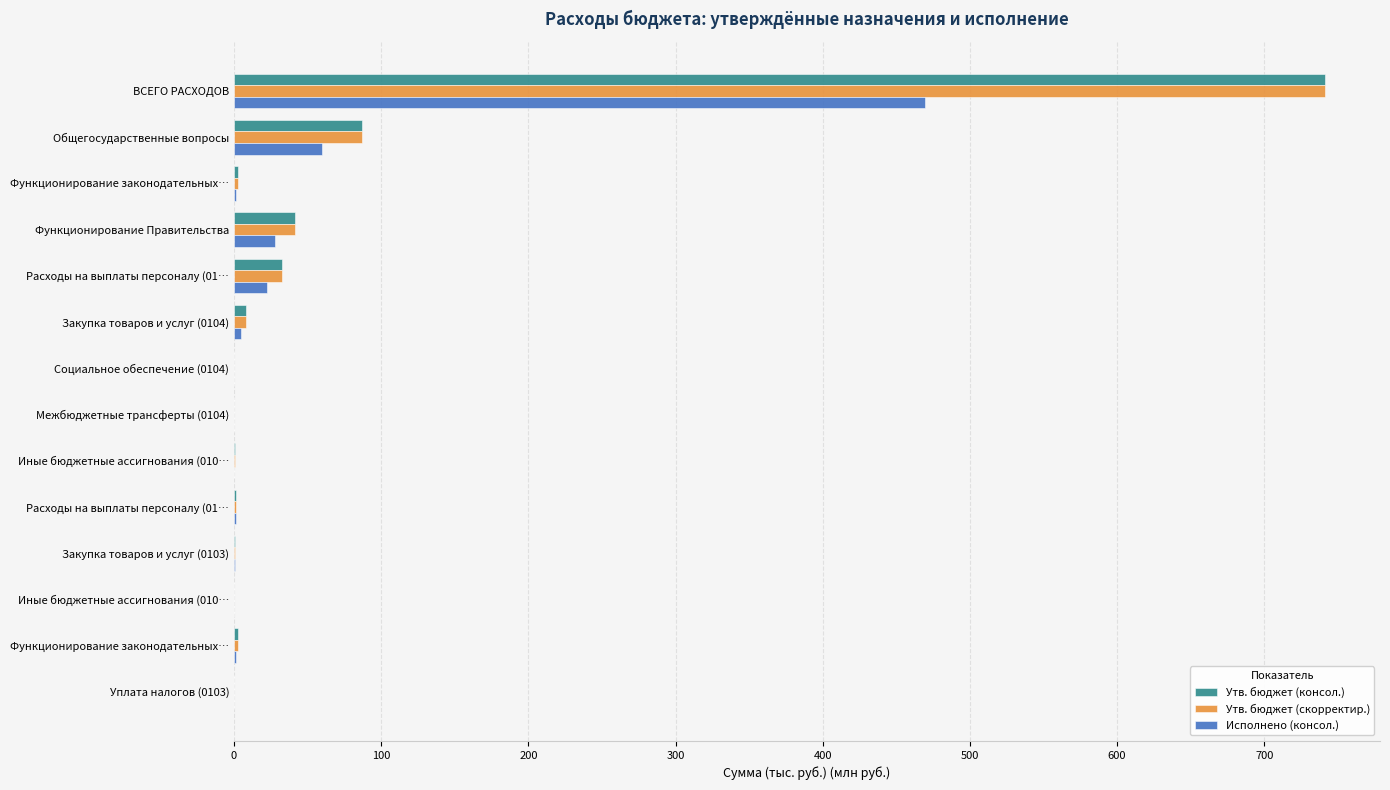

What are all the series names shown in the legend?

Утв. бюджет (консол.), Утв. бюджет (скорректир.), Исполнено (консол.)